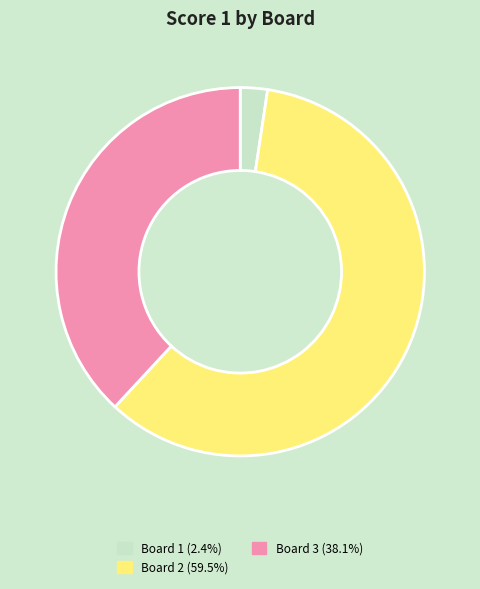

Does any single category account for the majority?

Yes